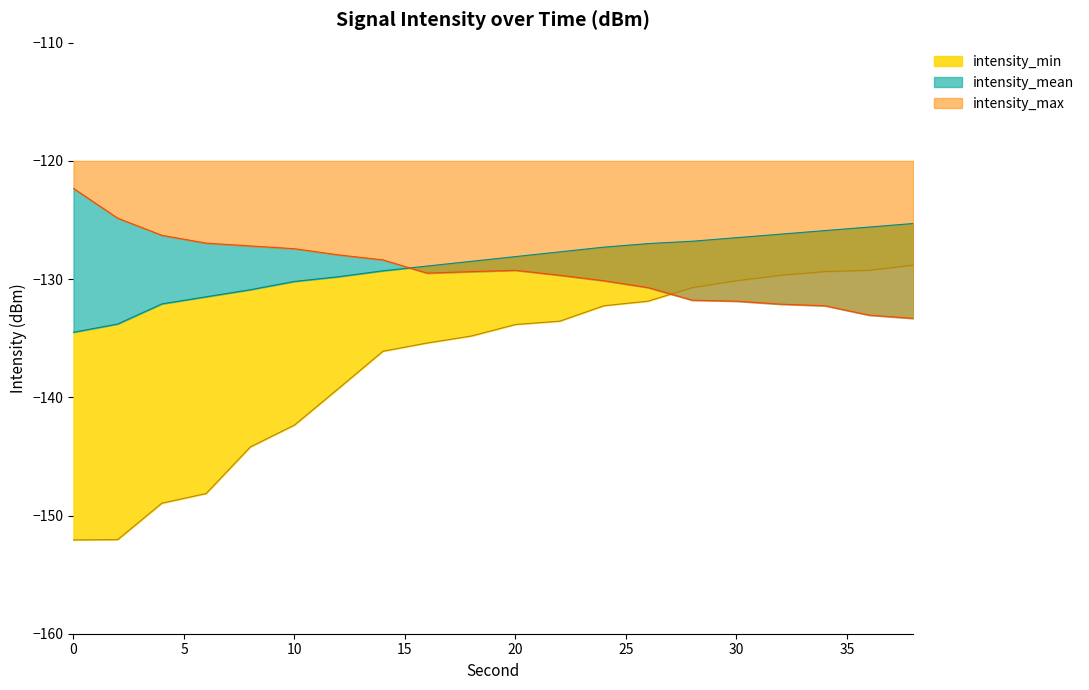

Reading right to left, extract all data points from this chart.

intensity_min: 38=-128.8	36=-129.3	34=-129.4	32=-129.7	30=-130.1	28=-130.7	26=-131.9	24=-132.3	22=-133.6	20=-133.8	18=-134.8	16=-135.4	14=-136.1	12=-139.2	10=-142.3	8=-144.2	6=-148.1	4=-149.0	2=-152.0	0=-152.1
intensity_mean: 38=-125.3	36=-125.6	34=-125.9	32=-126.2	30=-126.5	28=-126.8	26=-127.0	24=-127.3	22=-127.7	20=-128.1	18=-128.5	16=-128.9	14=-129.3	12=-129.8	10=-130.2	8=-130.9	6=-131.5	4=-132.1	2=-133.8	0=-134.5
intensity_max: 38=-133.3	36=-133.1	34=-132.3	32=-132.1	30=-131.9	28=-131.8	26=-130.7	24=-130.1	22=-129.7	20=-129.3	18=-129.4	16=-129.5	14=-128.4	12=-128.0	10=-127.4	8=-127.2	6=-127.0	4=-126.3	2=-124.8	0=-122.3